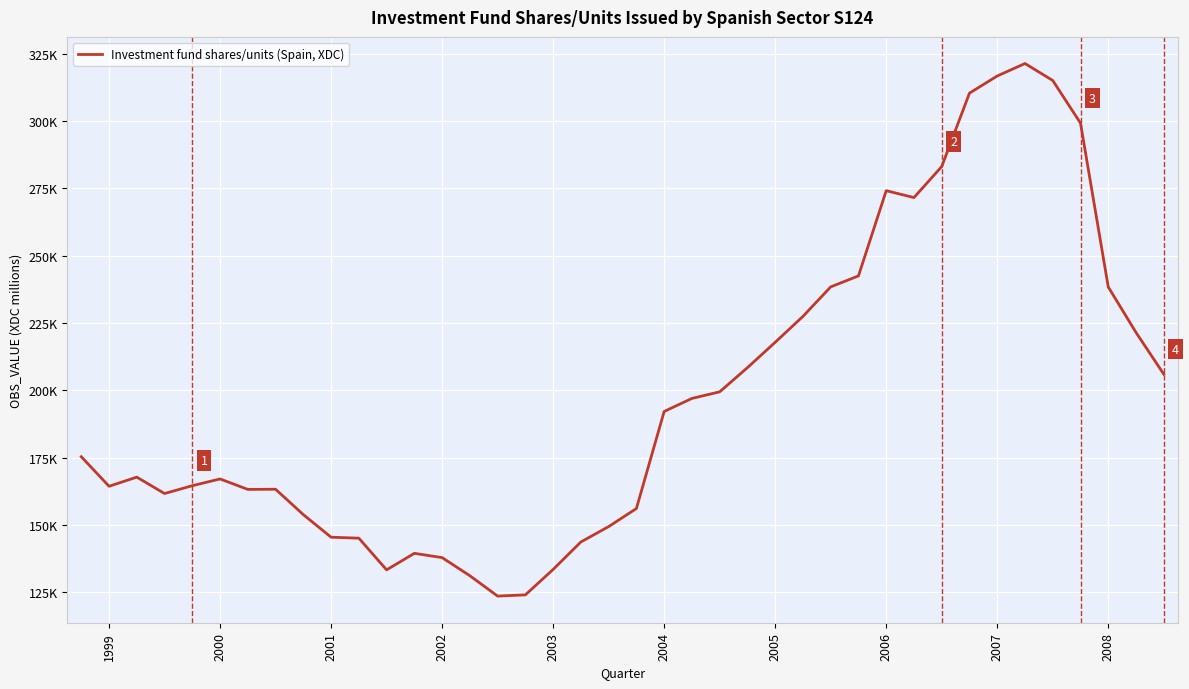

Does the chart have visible grid lines?

Yes